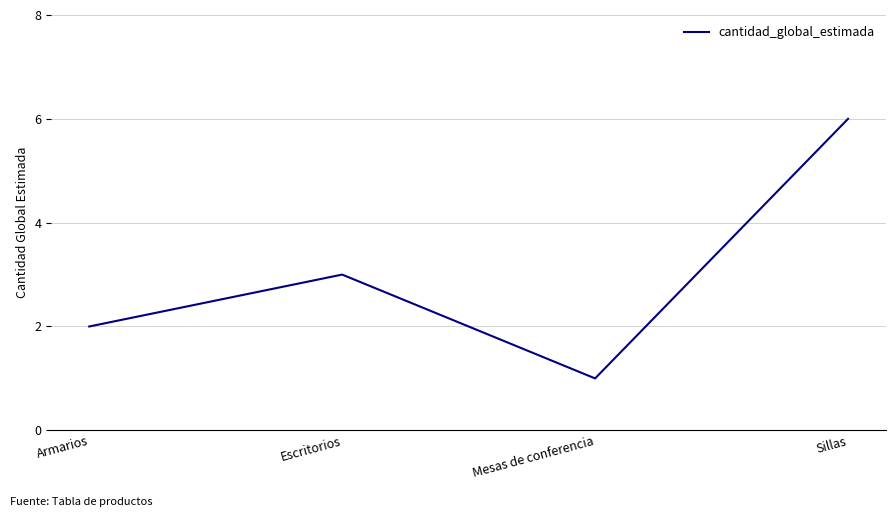

Rank the categories by value from lowest to highest.

Mesas de conferencia, Armarios, Escritorios, Sillas